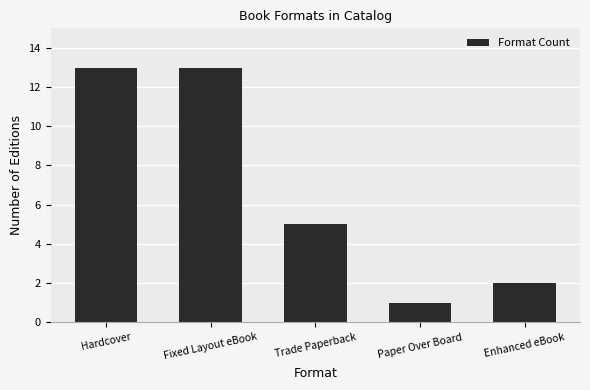

Approximately how many times larger is the value at Enhanced eBook compared to Paper Over Board?

2.0